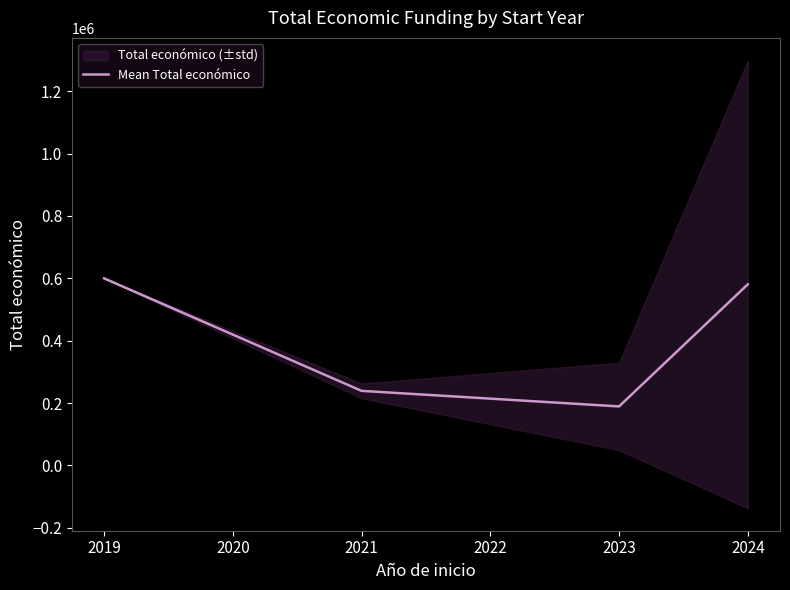

How many points are lower than both their immediate neighbors (excluding endpoints)?

1